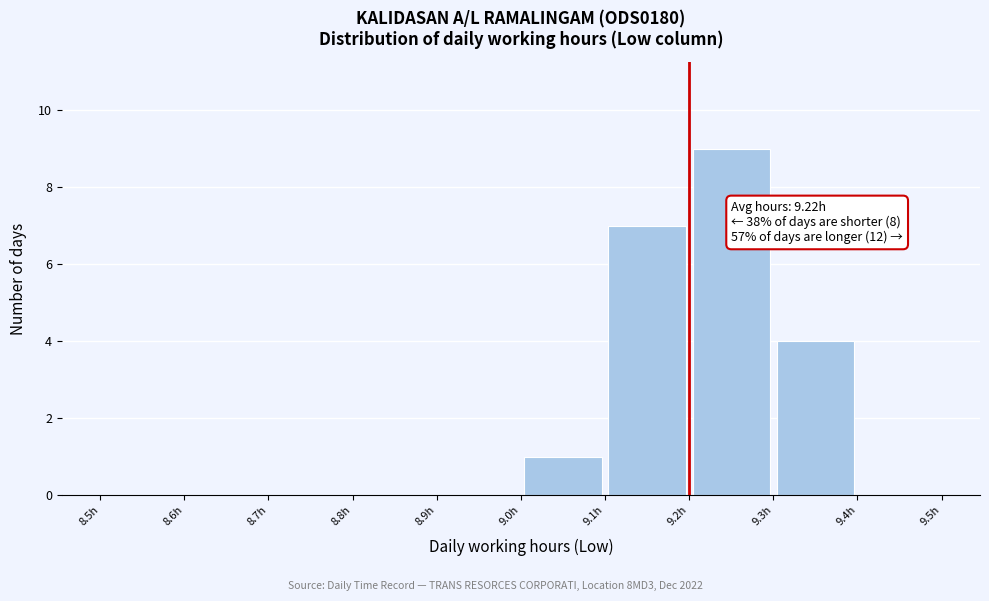

Over which range of the x-axis is the bar tallest?

9.2 to 9.3